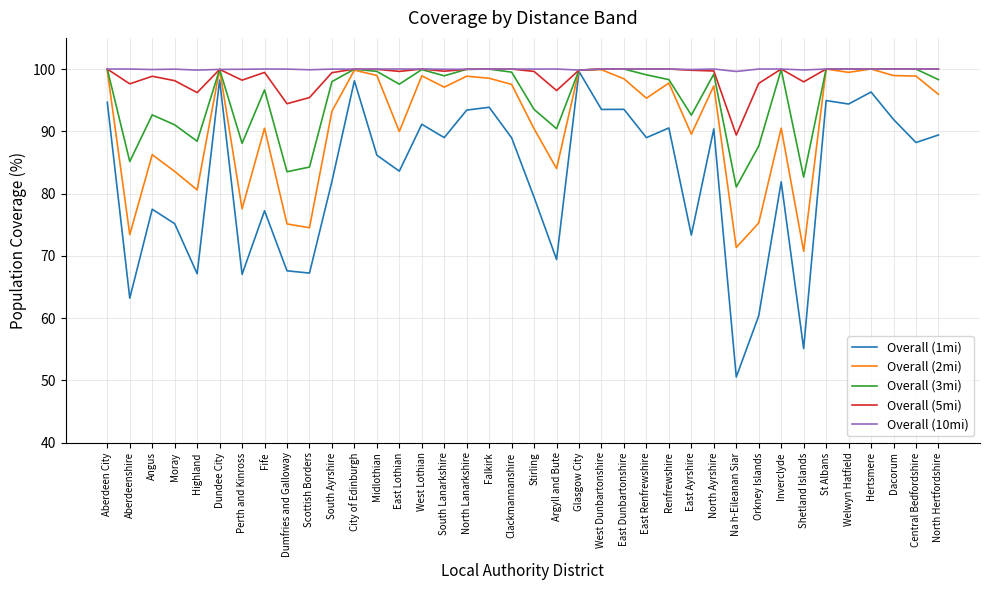

Which series has the widest spread of values?

Overall (1mi)